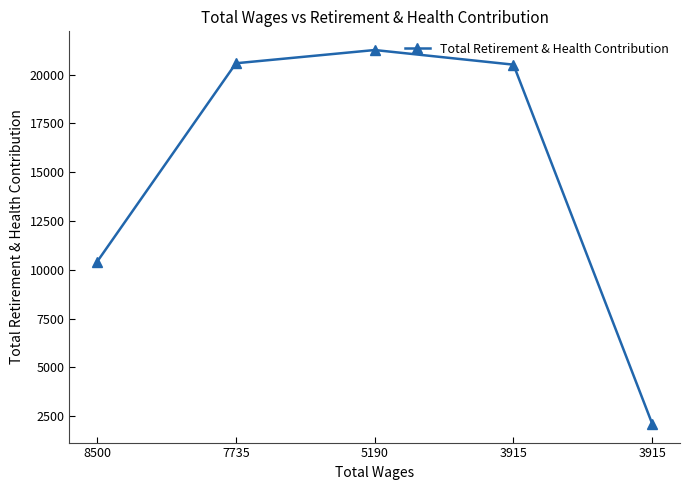

How many data points does each series have?

5